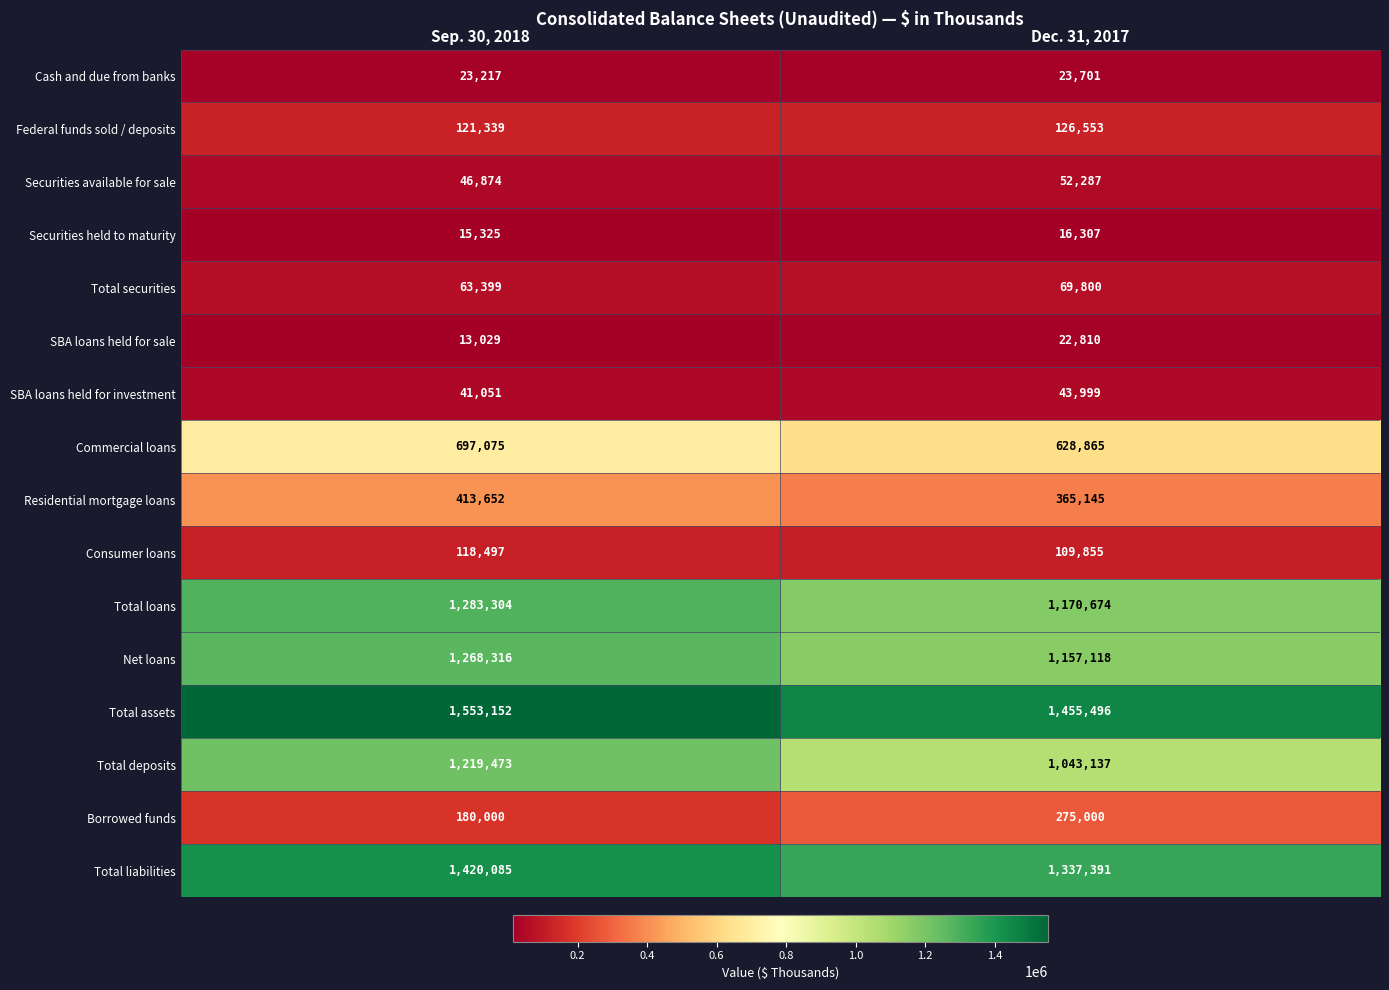

The Total securities series shows 63399 at Sep. 30, 2018. True or false?

True